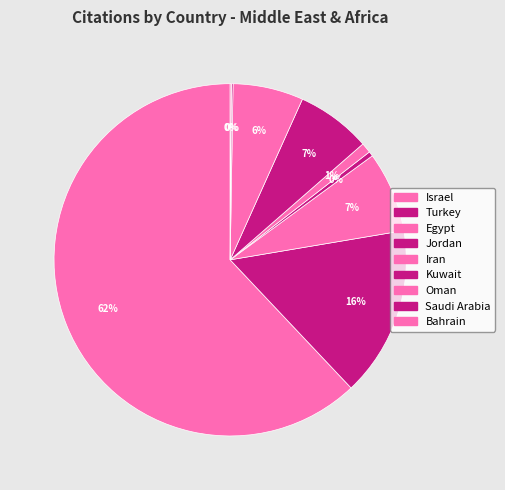

Is it true that Egypt is 1% of the pie?

False